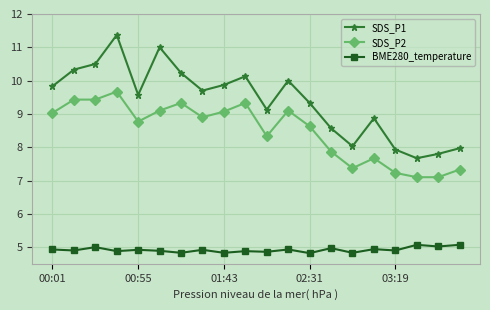

What is the minimum value for SDS_P2?

7.1